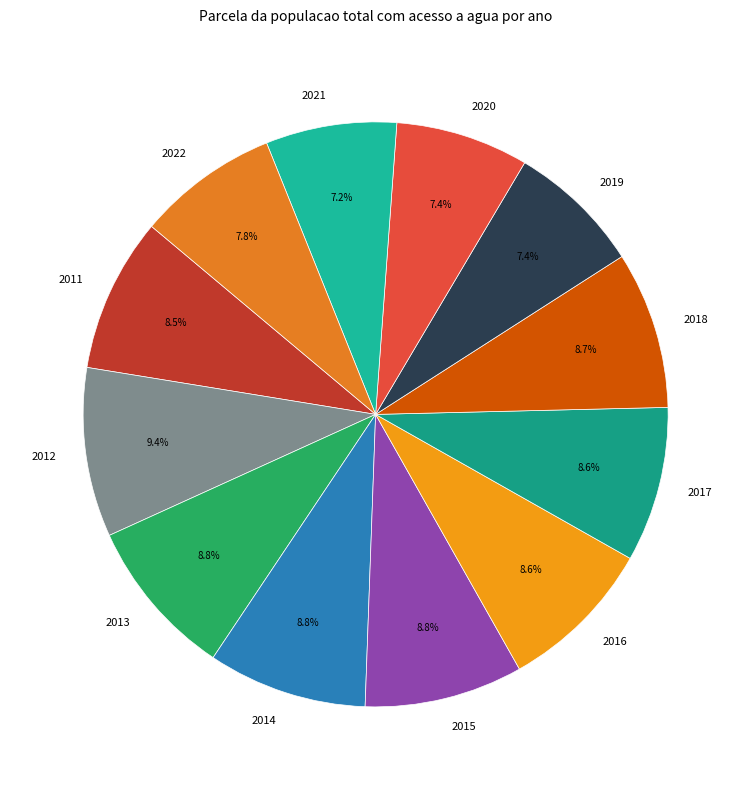

Is the sum of 2015 and 2011 greater than half?

No